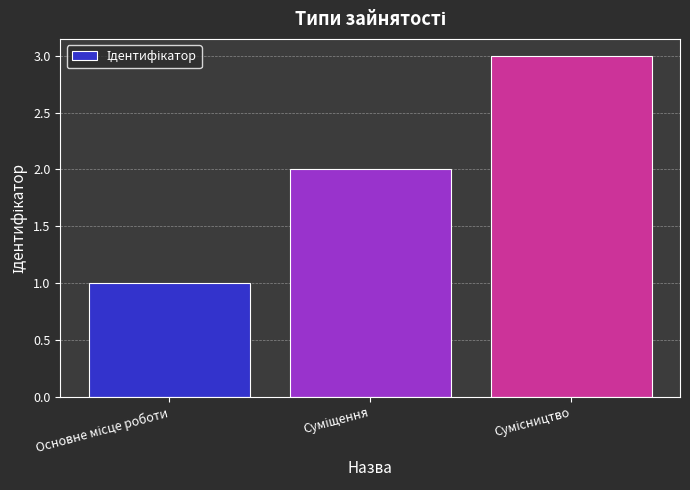

What is the sum of all values?

6